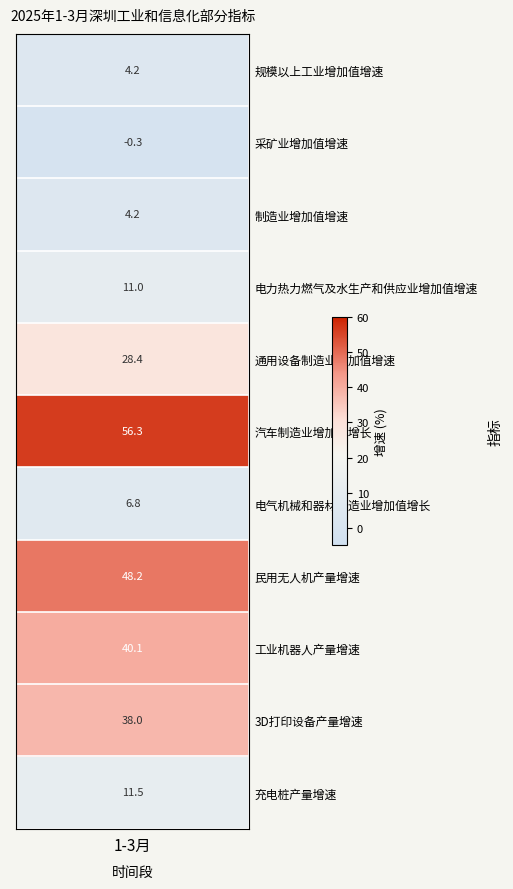

What is the ratio of the value at 工业机器人产量增速 to the value at 规模以上工业增加值增速?

9.5